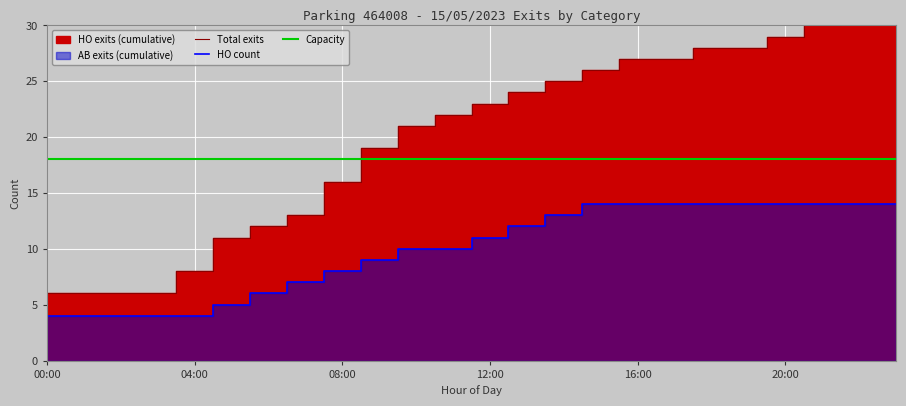

At which category does the chart reach its peak across all series?

23:00